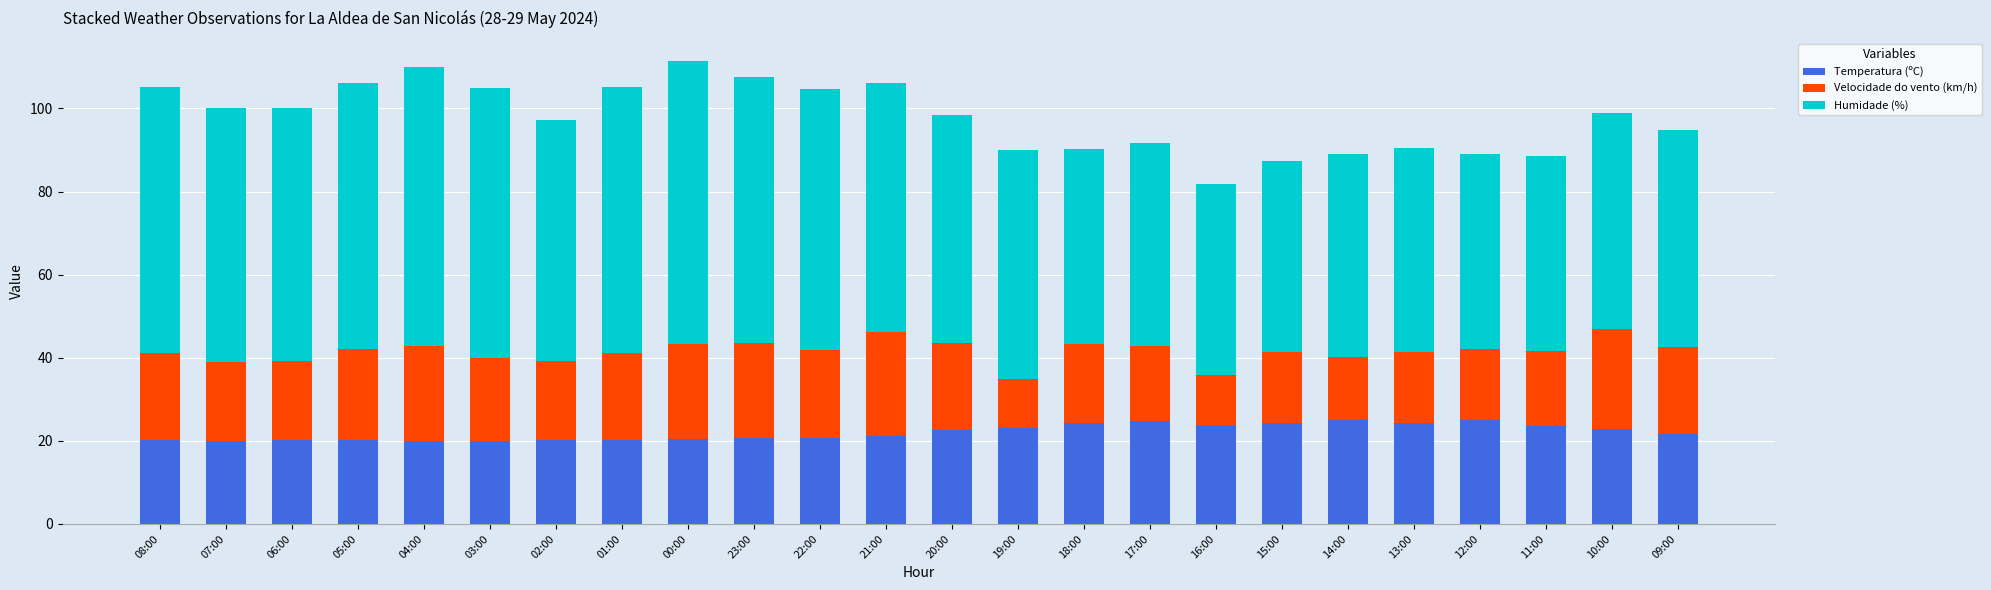

What is the total value across all series at 21:00?

106.2